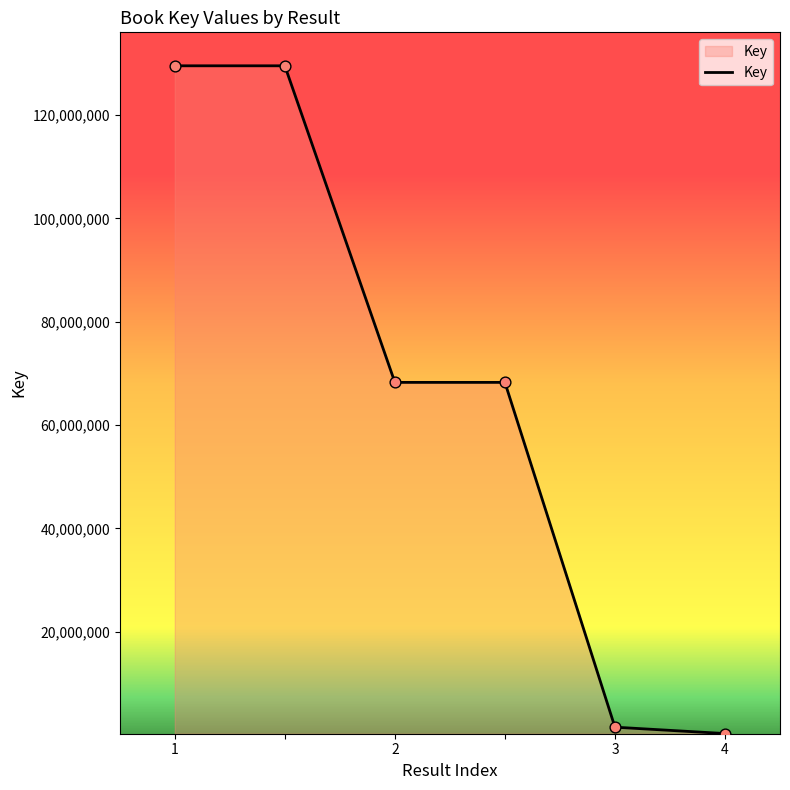

What is the sum of all values?

397472482